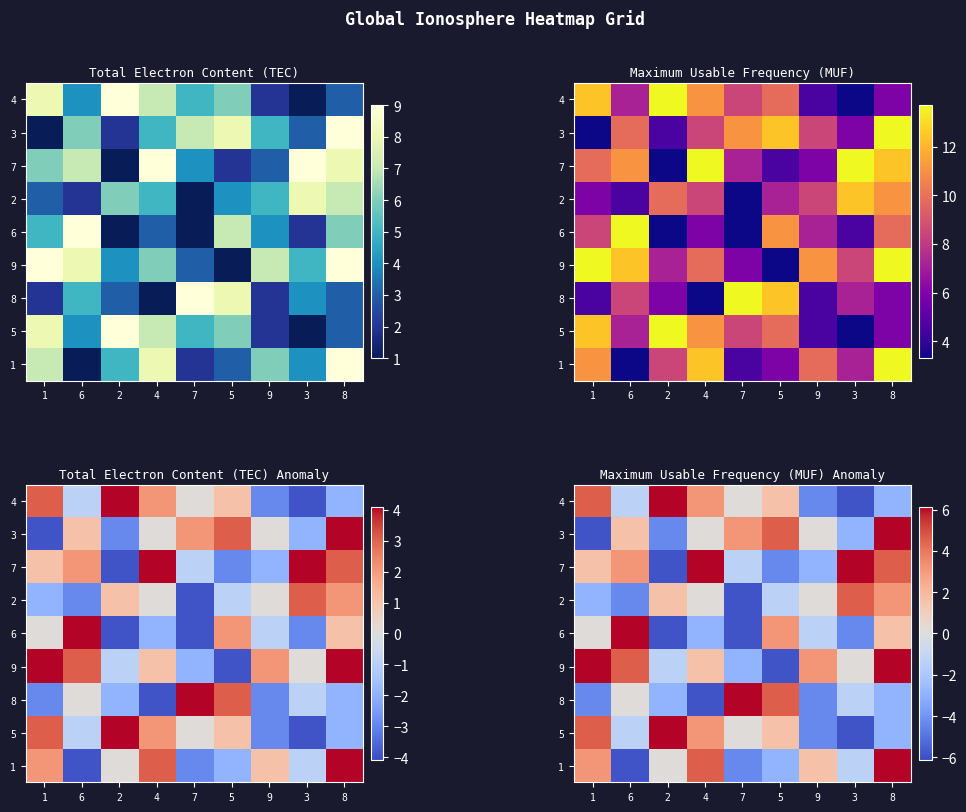

How many positive values does the 8 series have?

3